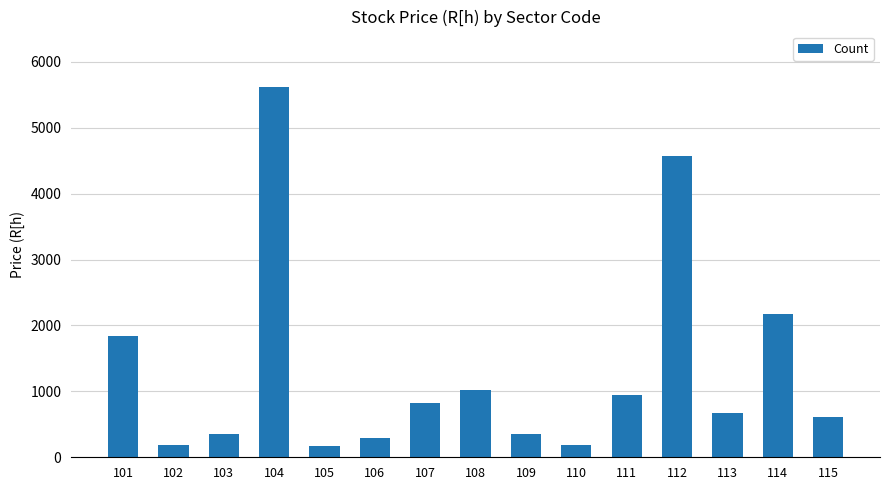

What is the value of the 1st bar from the left?

1836